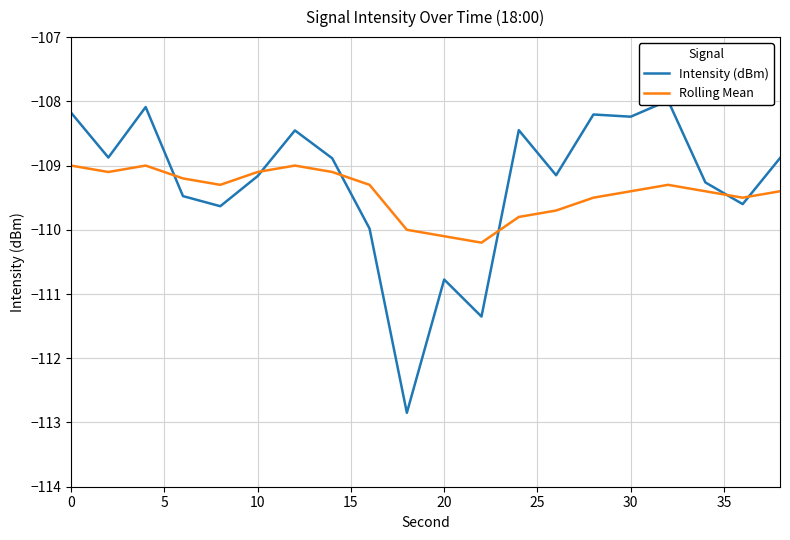

Which series has the largest range (max minus min)?

Intensity (dBm)